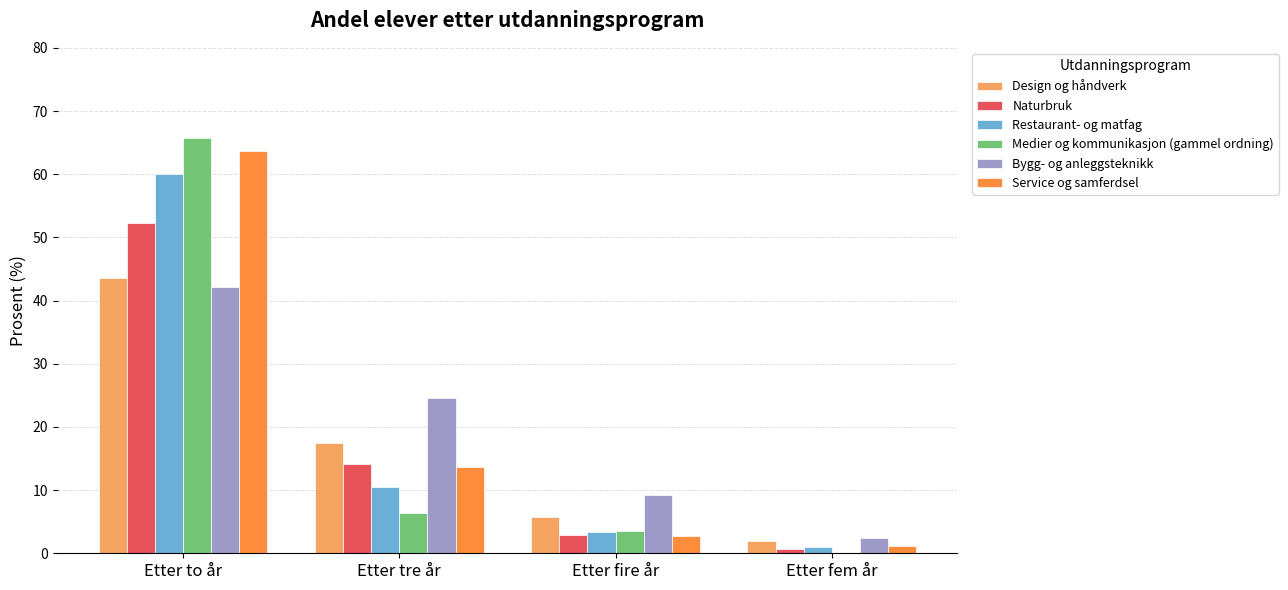

At which category is the sum across all series the highest?

Etter to år